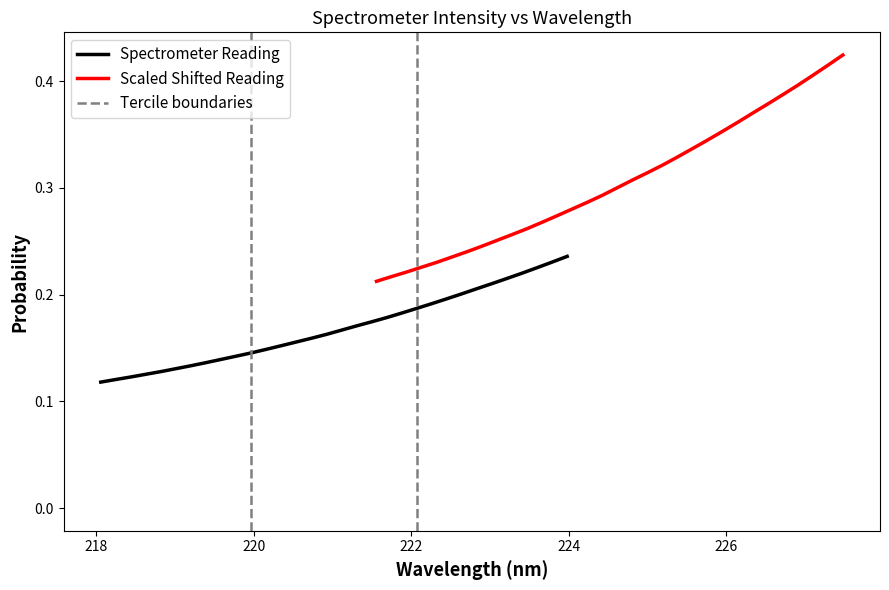

How many series are shown in this chart?

2